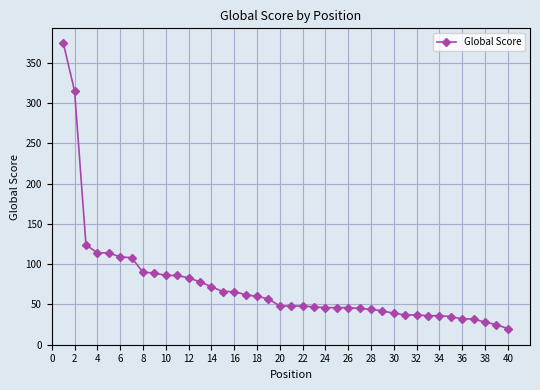

What is the difference between the maximum and second lowest values?

350